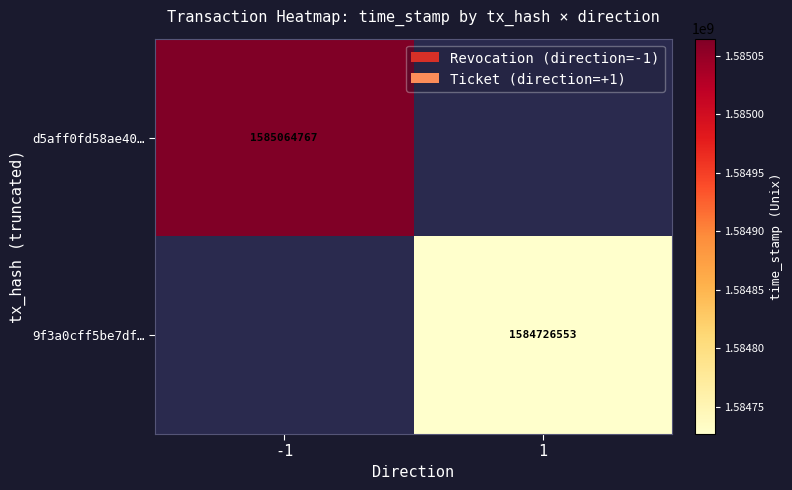

The value of 9f3a0cff5be7df… at 1 is 2241573156. True or false?

False